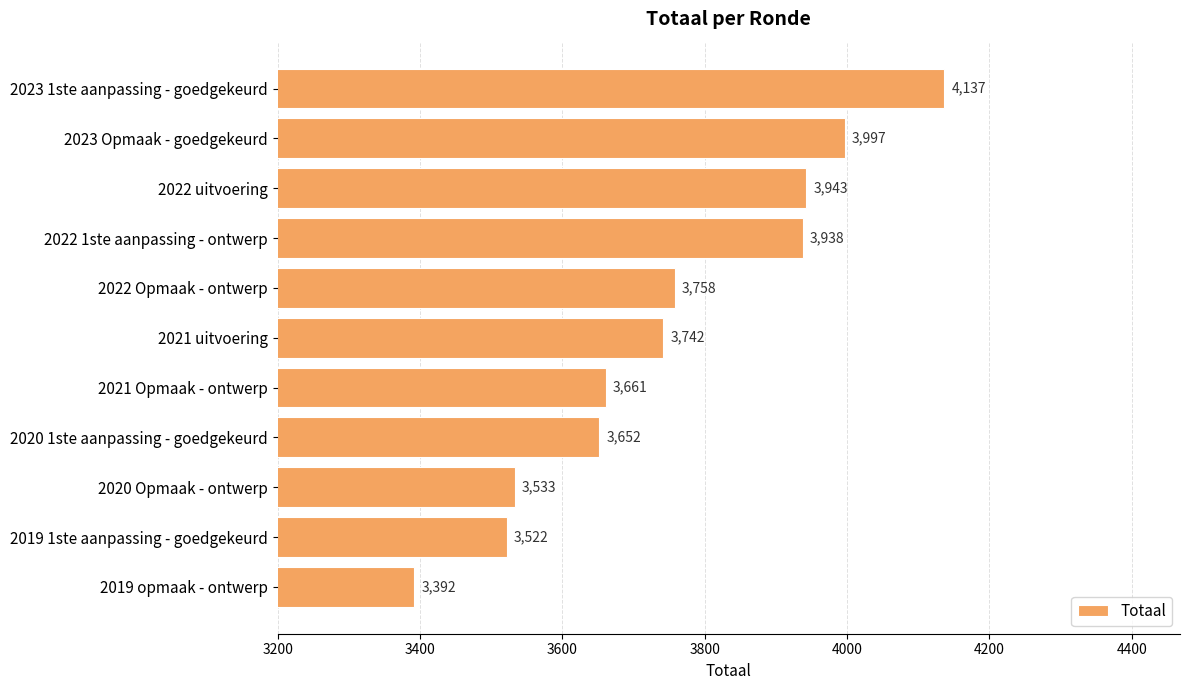

Reading top to bottom, transcribe all the data shown in this chart.

2023 1ste aanpassing - goedgekeurd=4137	2023 Opmaak - goedgekeurd=3997	2022 uitvoering=3943	2022 1ste aanpassing - ontwerp=3938	2022 Opmaak - ontwerp=3758	2021 uitvoering=3742	2021 Opmaak - ontwerp=3661	2020 1ste aanpassing - goedgekeurd=3652	2020 Opmaak - ontwerp=3533	2019 1ste aanpassing - goedgekeurd=3522	2019 opmaak - ontwerp=3392